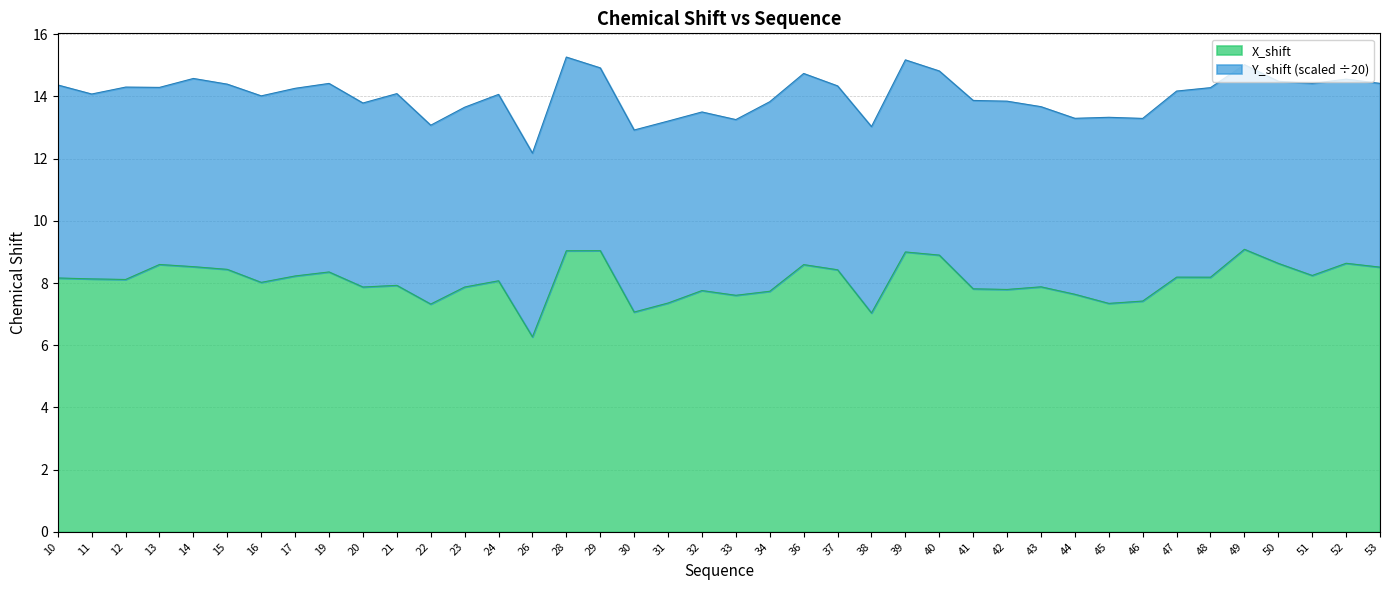

Where is the first local maximum?

13